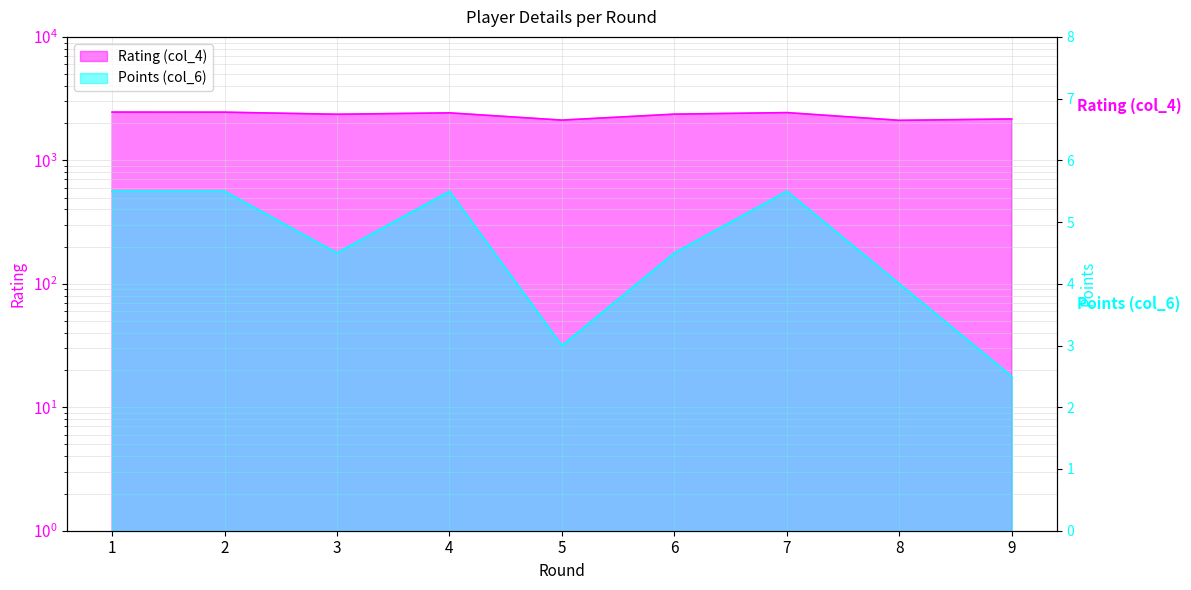

What is the minimum value shown in the chart?

2.5